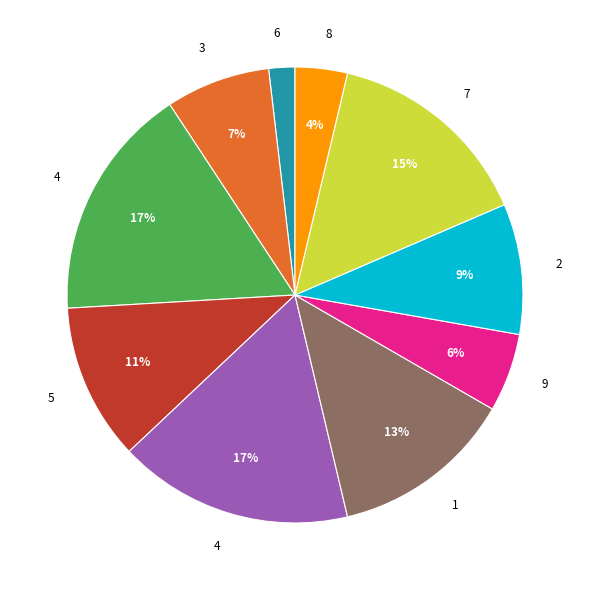

Is there any slice that represents more than half of the pie?

No